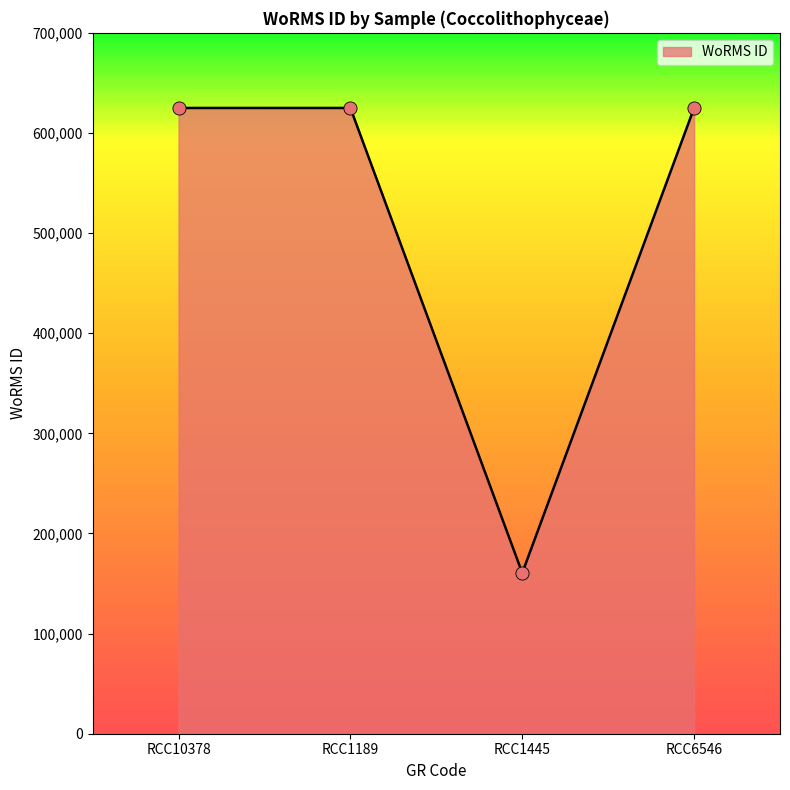

Which has a higher value, RCC1445 or RCC1189?

RCC1189